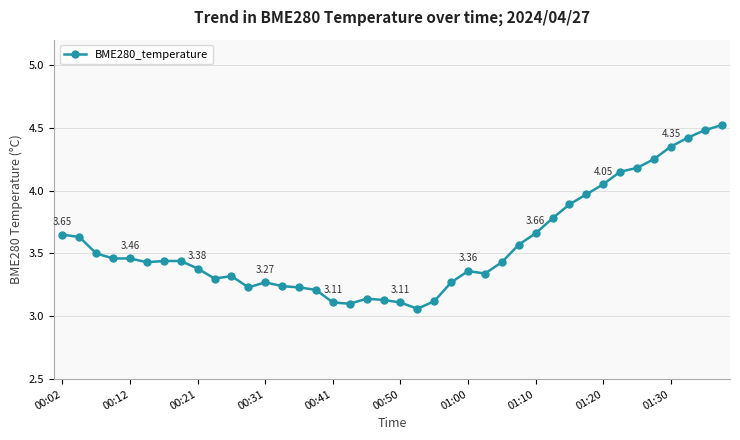

What is the difference between the second highest and minimum values?

1.4